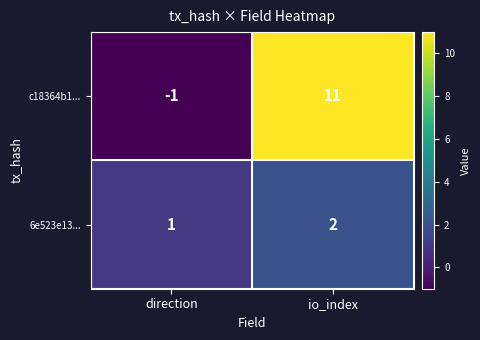

At which label does 6e523e13... reach its peak?

io_index